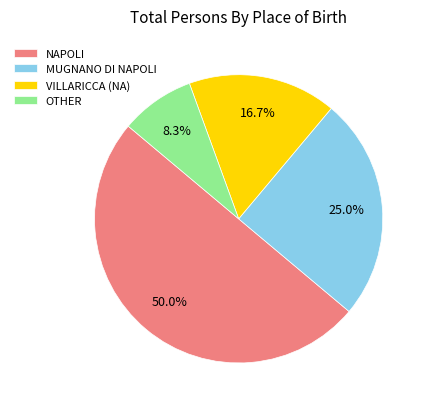

Approximately how many times larger is the value at MUGNANO DI NAPOLI compared to VILLARICCA (NA)?

1.5